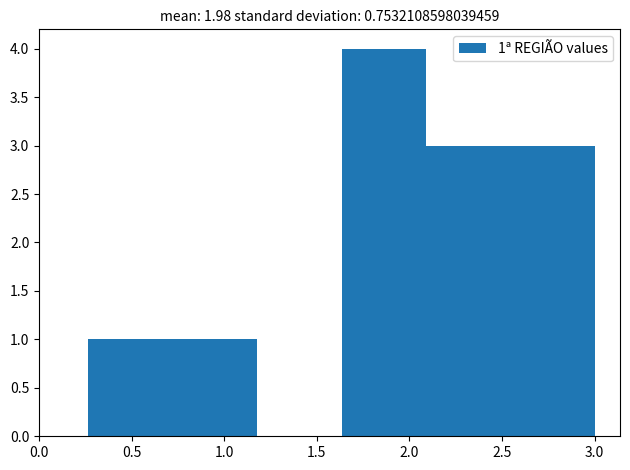

Over which range of the x-axis is the bar tallest?

1.65 to 2.10